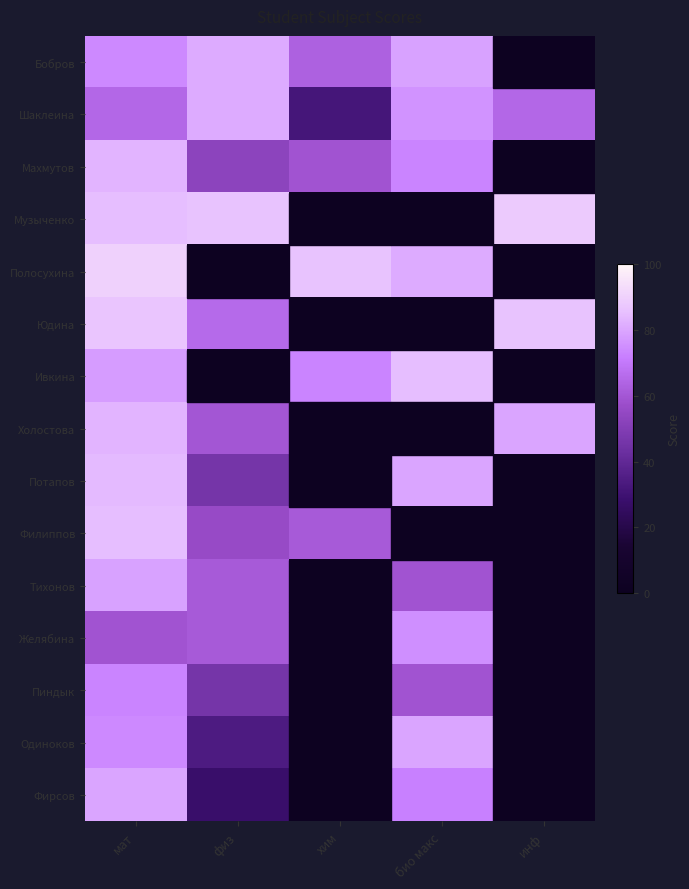

Between физ and хим, which series saw the biggest shift?

Музыченко